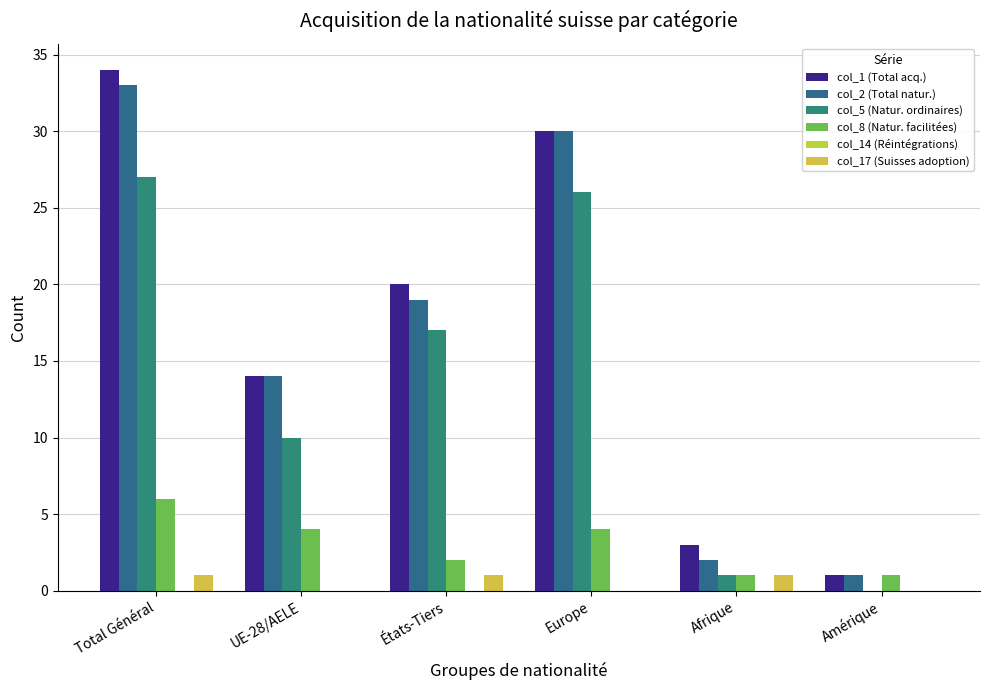

What is the sum of all col_17 (Suisses adoption) values?

3